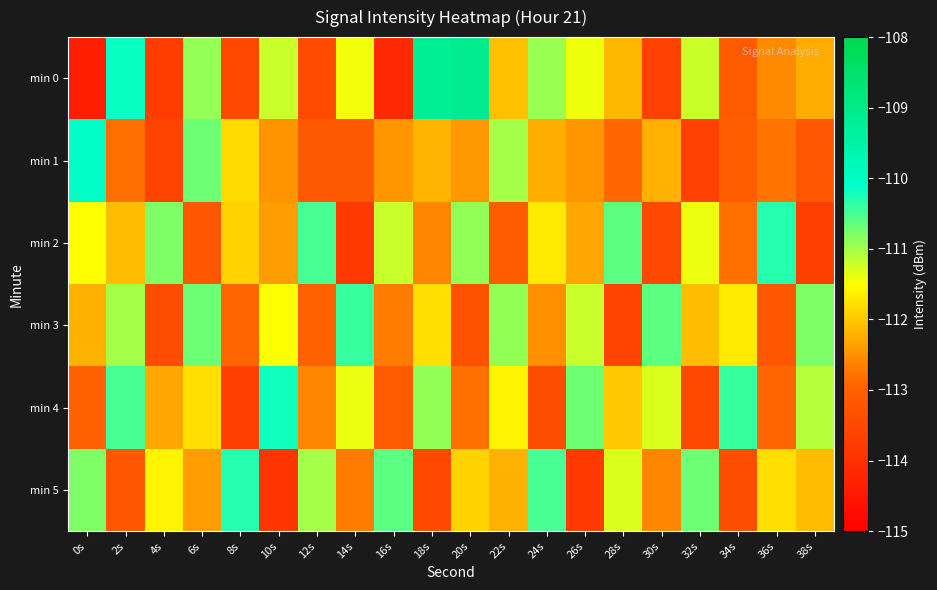

List the series in order of their peak value, highest first.

min 0, min 1, min 4, min 2, min 5, min 3